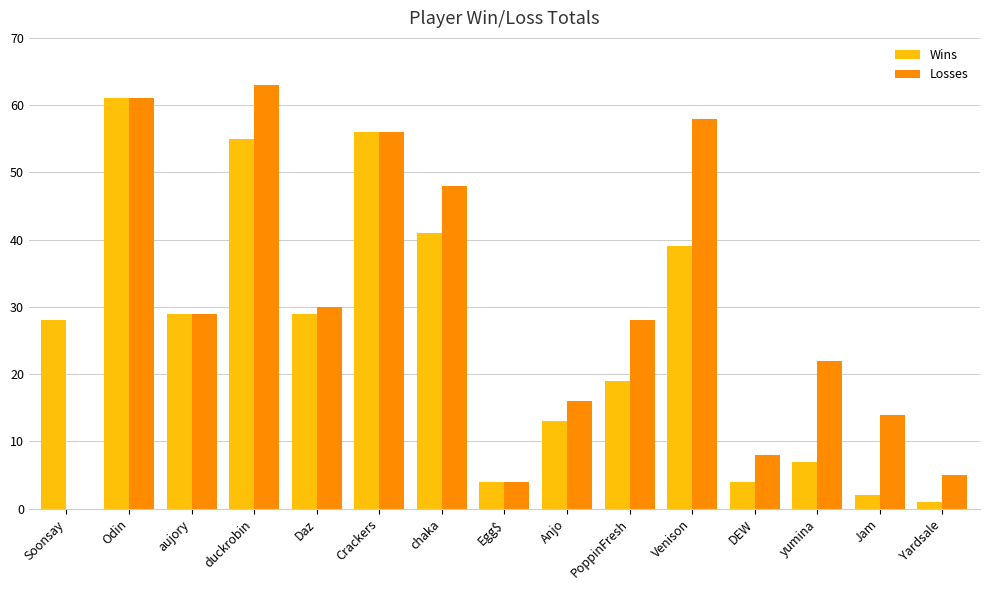

Reading left to right, list all the values displayed in this chart.

Wins: 28	61	29	55	29	56	41	4	13	19	39	4	7	2	1
Losses: 0	61	29	63	30	56	48	4	16	28	58	8	22	14	5